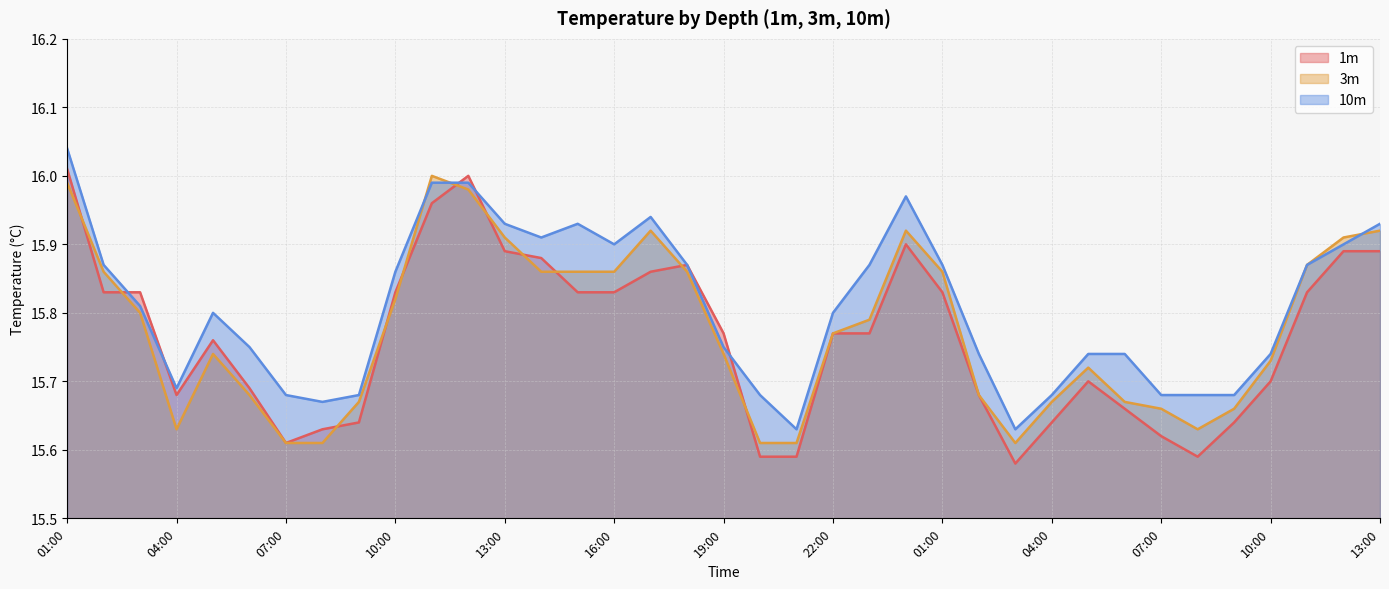

Count the number of data series in this chart.

3